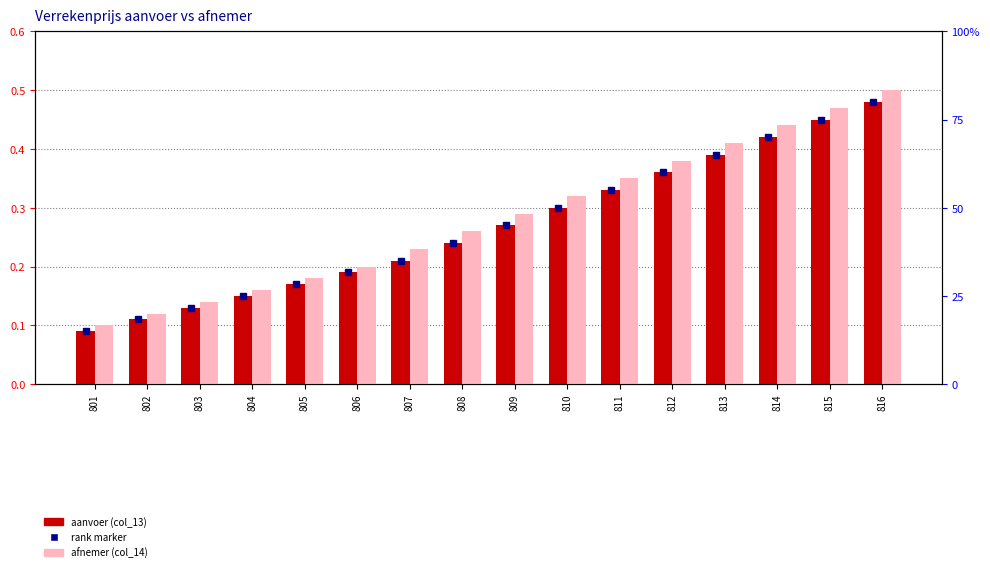

How many bars are there in each group?

2